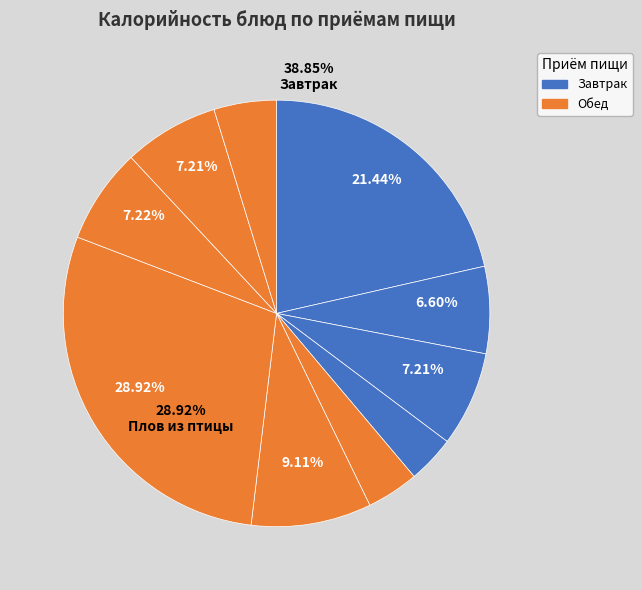

What percentage is the Суп картофельный с мясными фрикадельками slice, to the nearest percent?

9%